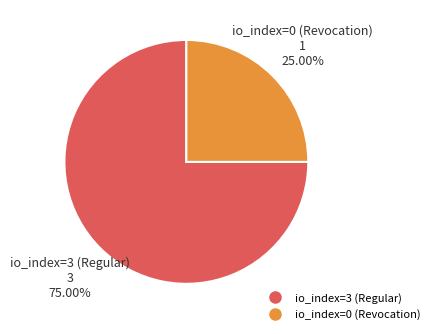

Which slice is the largest?

io_index=3 (Regular)